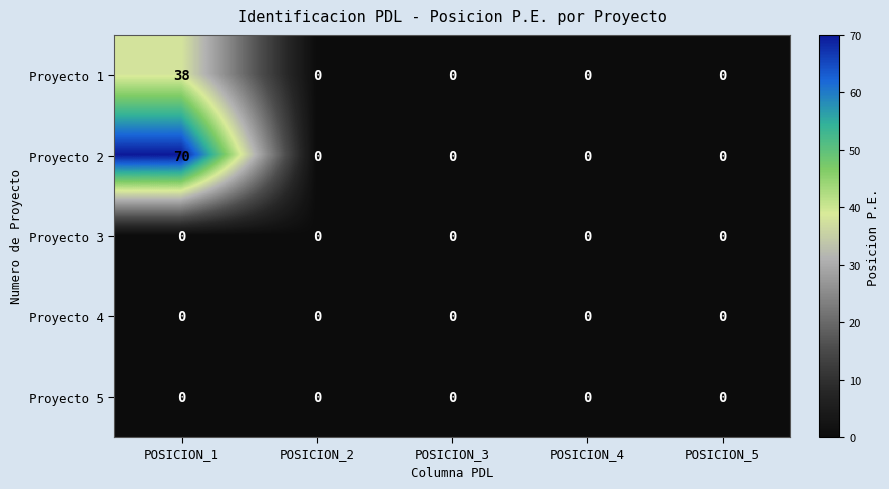

Which series has the largest range (max minus min)?

Proyecto 2